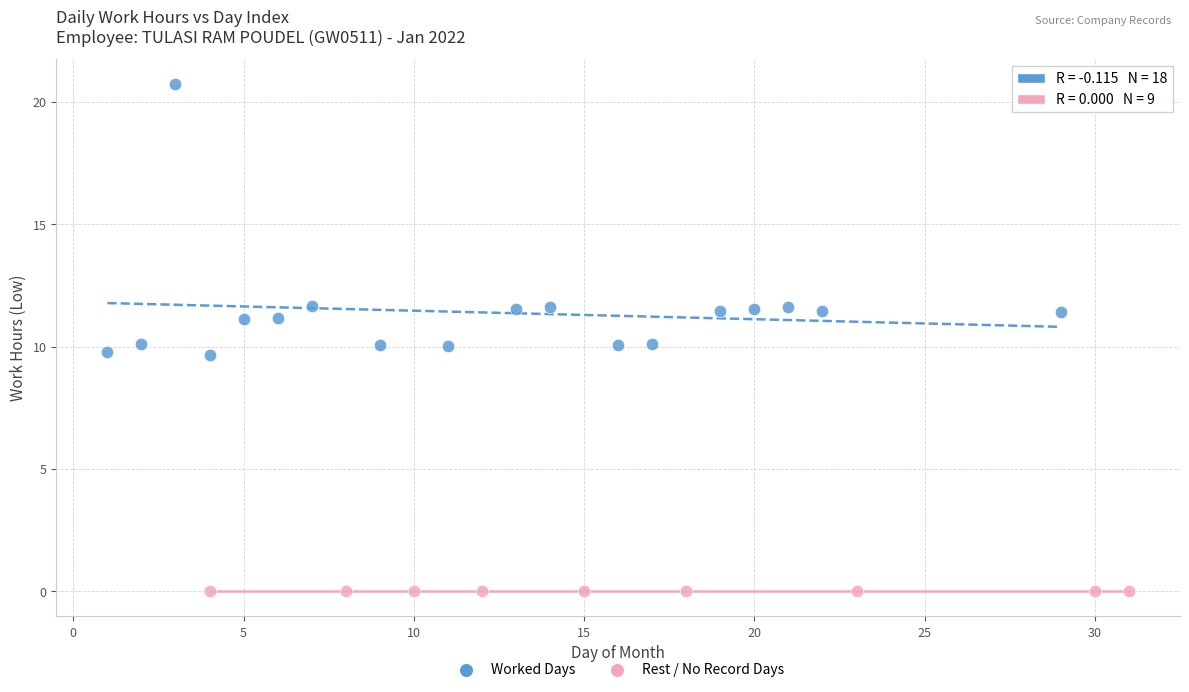

What are all the series names shown in the legend?

Worked Days, Rest / No Record Days